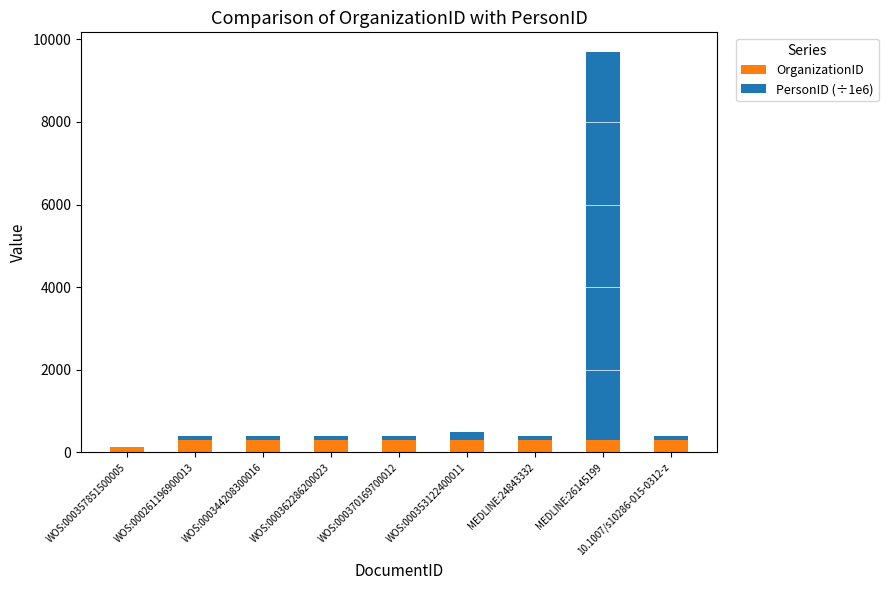

How many categories are shown in the chart?

9